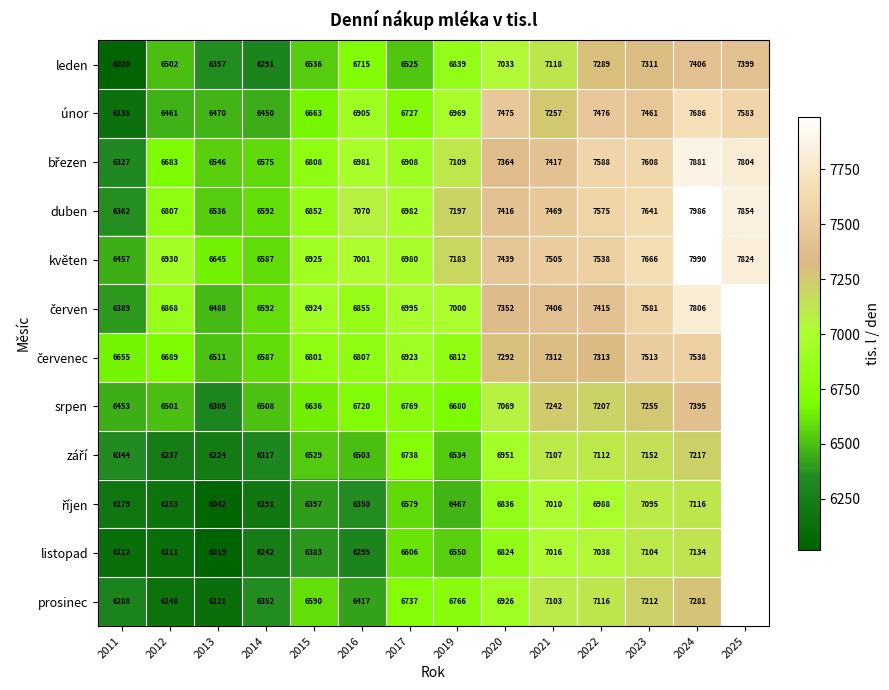

What is the approximate value of leden at 2020, to the nearest 10?

7030